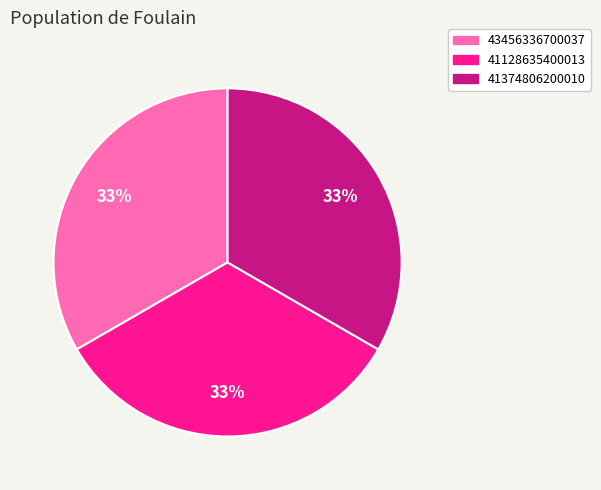

Is 43456336700037 the majority of the pie?

No